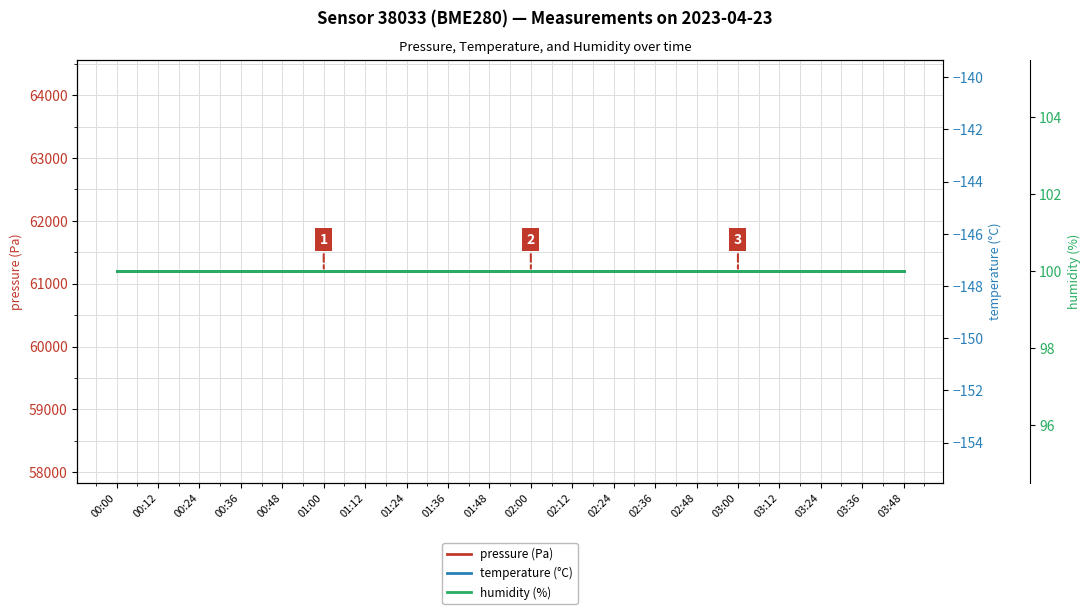

Between 01:12 and 02:00, which series saw the biggest shift?

pressure (Pa)